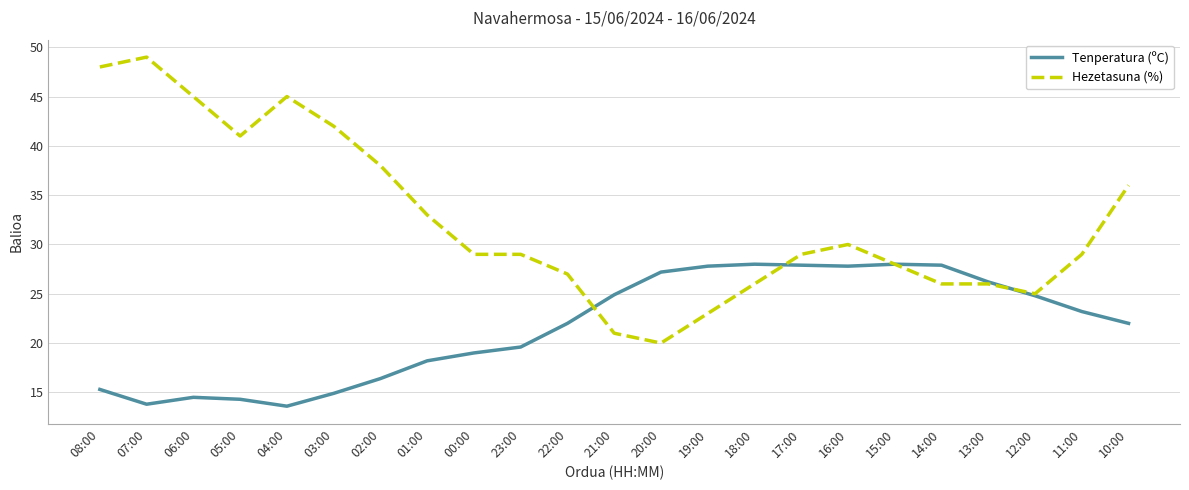

Rank the series at 07:00 from highest to lowest value.

Hezetasuna (%), Tenperatura (ºC)